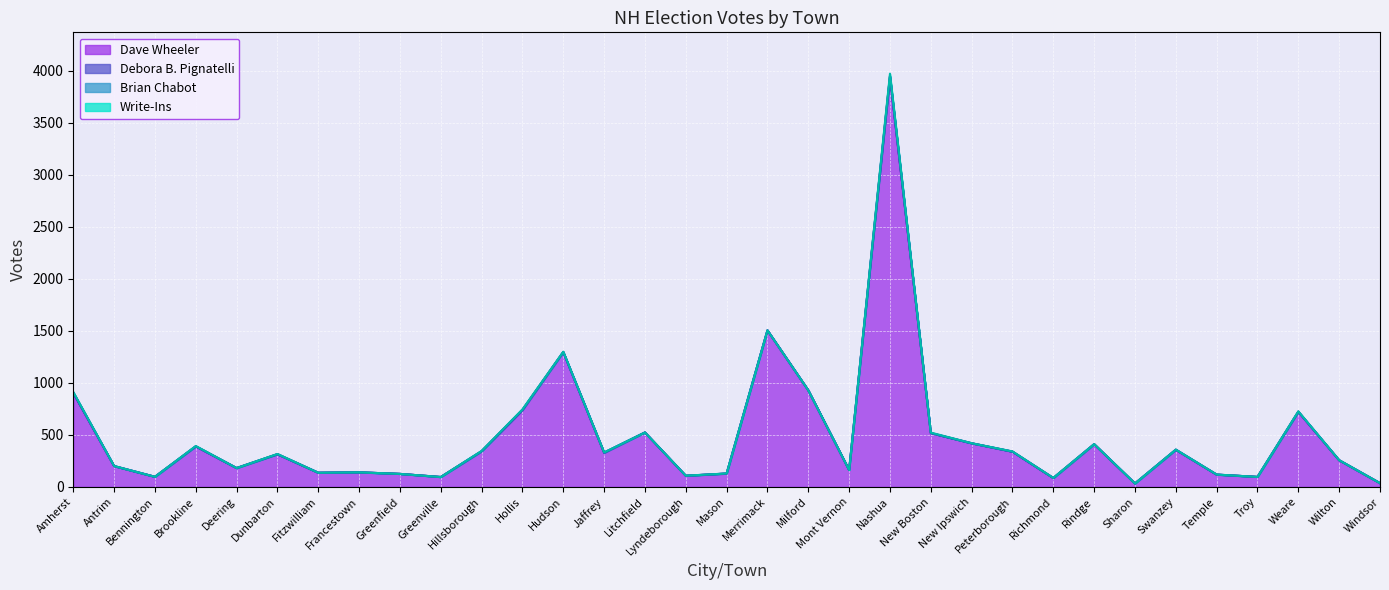

How many positive values does the Debora B. Pignatelli series have?

10